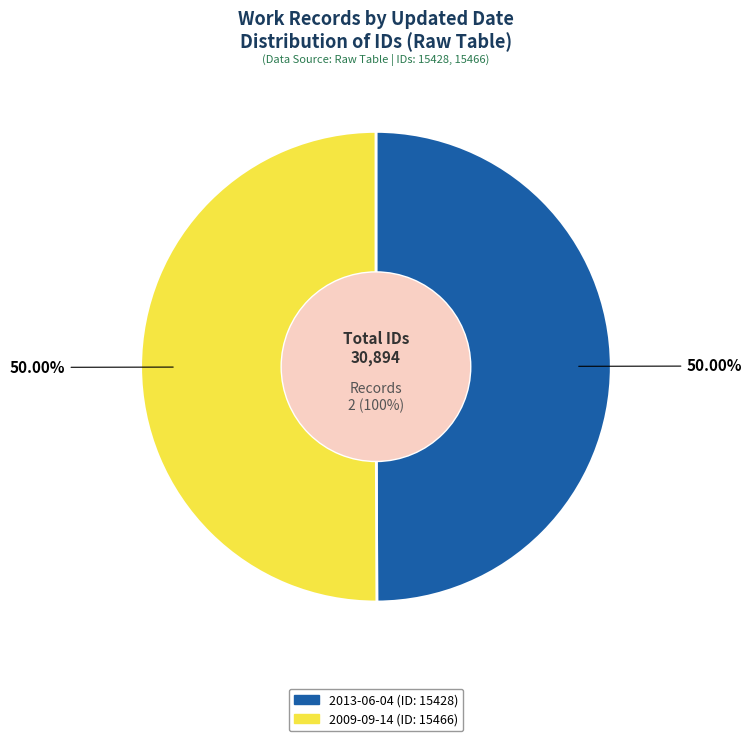

Which category has the biggest portion of the pie?

2009-09-14 (ID: 15466)